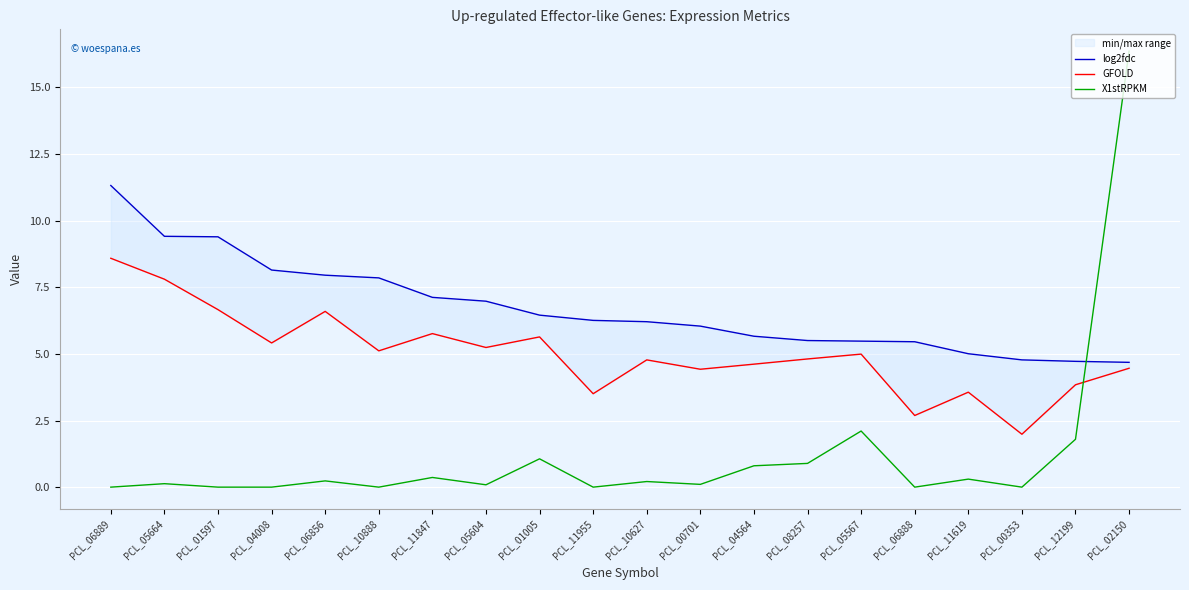

Which series has the widest spread of values?

X1stRPKM